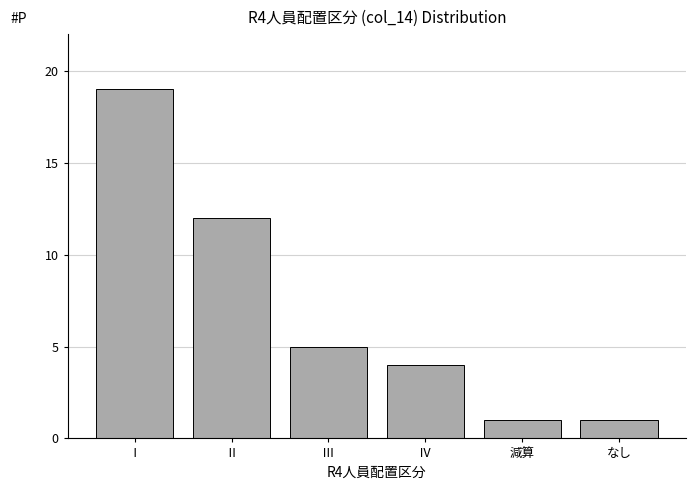

Reading left to right, list all the values displayed in this chart.

19	12	5	4	1	1